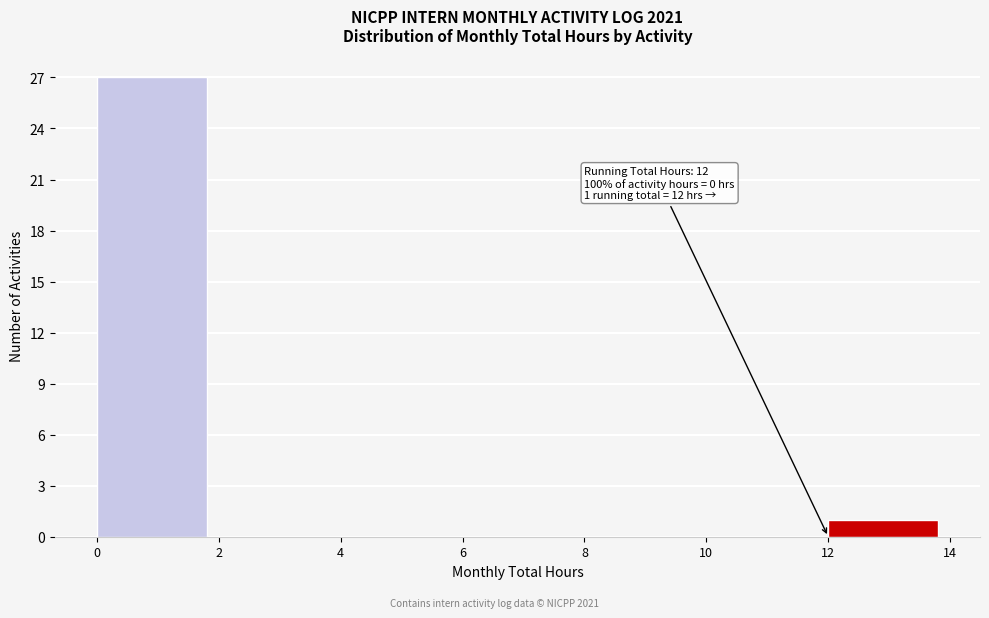

Which range on the x-axis has the tallest bar?

0 to 2